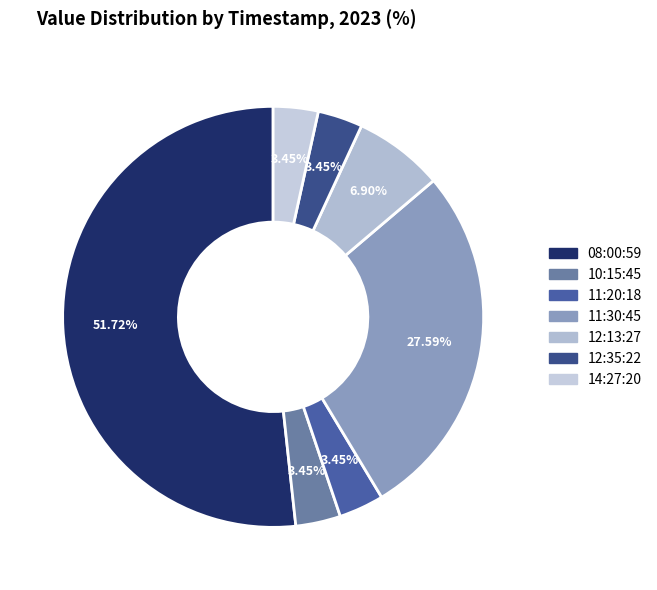

Count the number of slices in the pie.

7